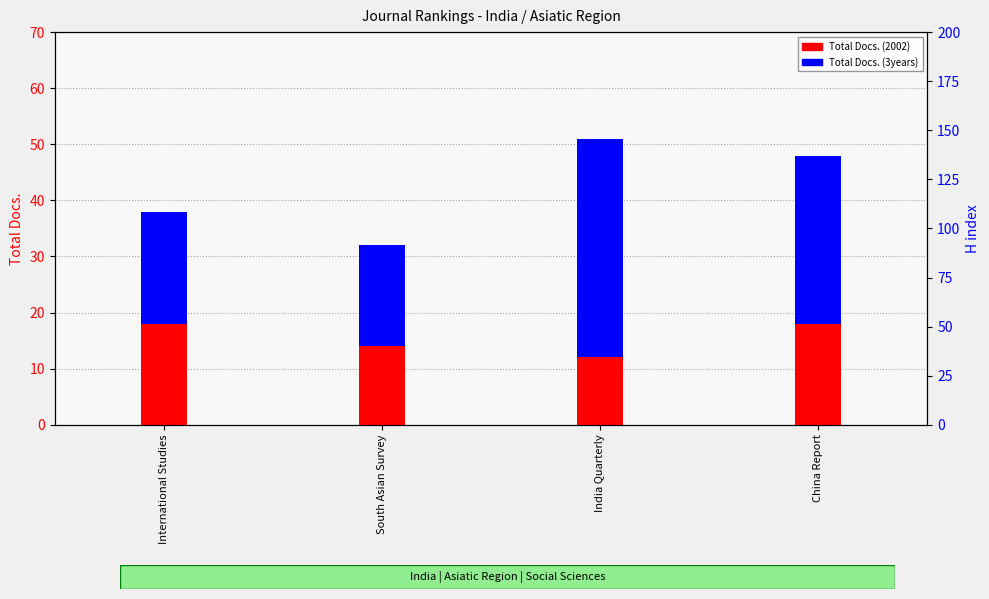

How many data points in Total Docs. (3years) are above 30?

1